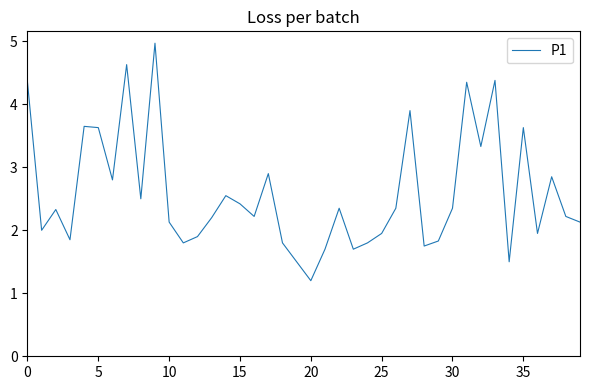

What is the maximum value shown in the chart?

5.0